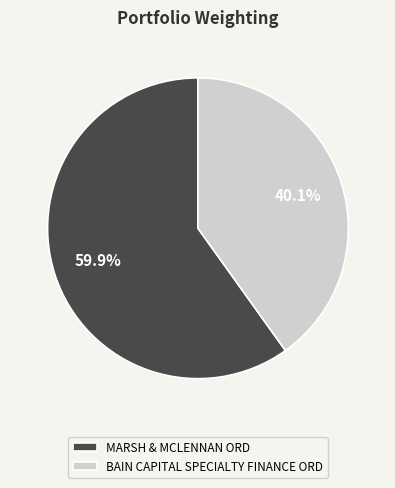

Combined, do MARSH & MCLENNAN ORD and BAIN CAPITAL SPECIALTY FINANCE ORD account for over 50%?

Yes